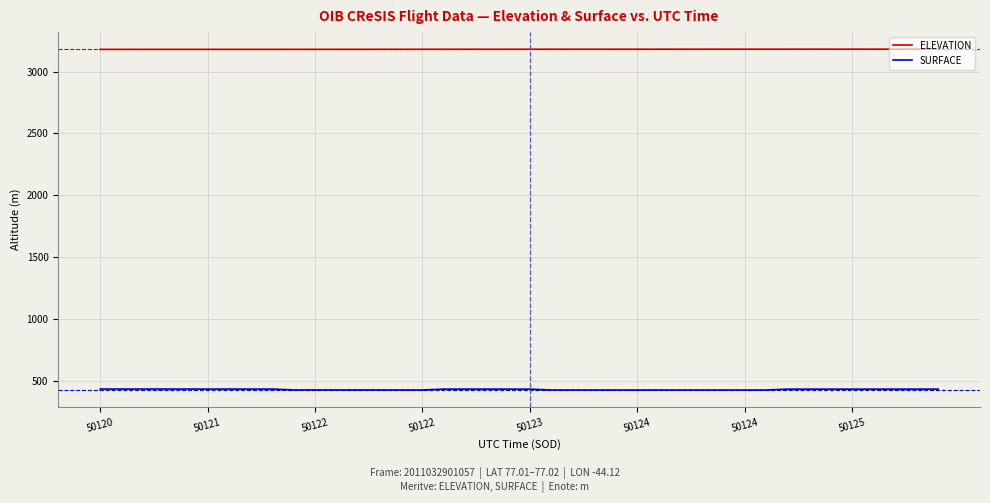

Which series has the widest spread of values?

SURFACE